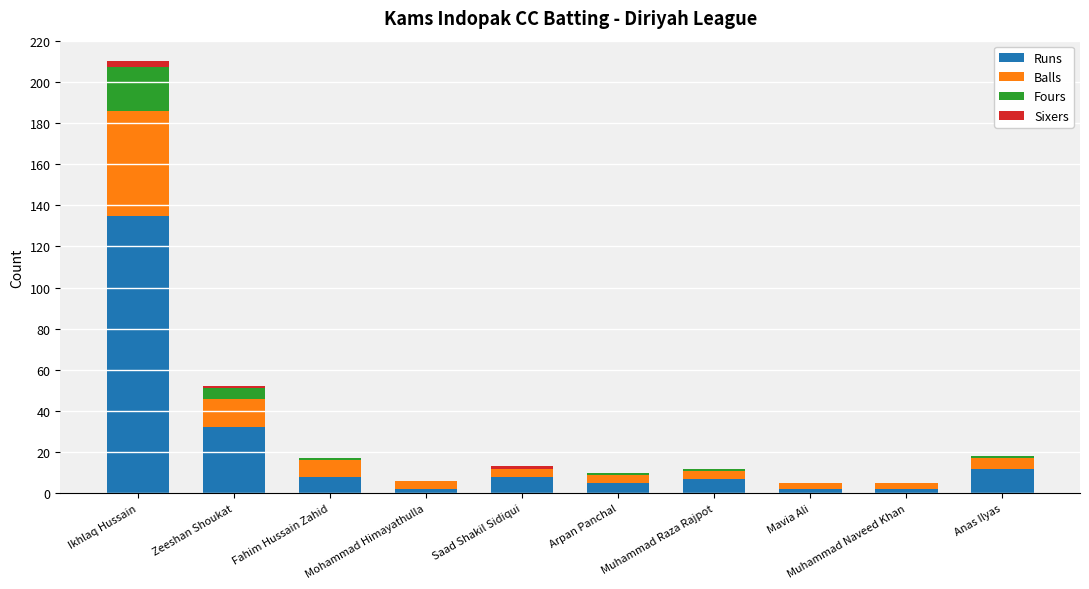

Which category has the highest value in the Runs series?

Ikhlaq Hussain